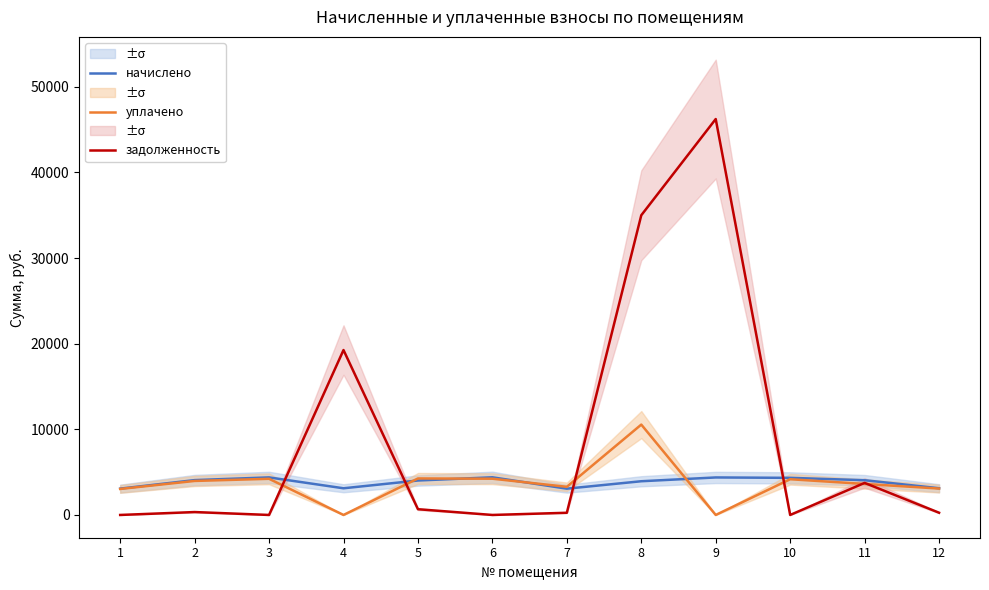

How many lines are shown in the chart?

3